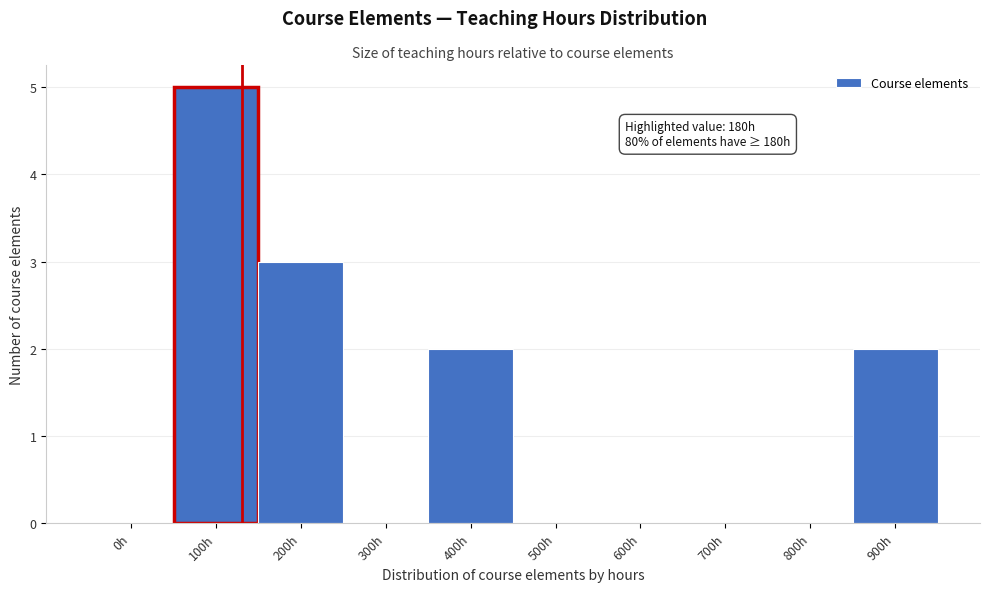

Reading right to left, list all the values displayed in this chart.

900h=2	800h=0	700h=0	600h=0	500h=0	400h=2	300h=0	200h=3	100h=5	0h=0